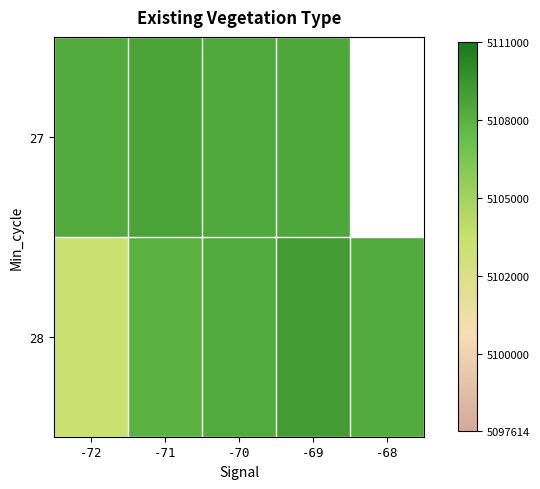

Is the value of 27 at -69 greater than the value of 28 at -70?

Yes